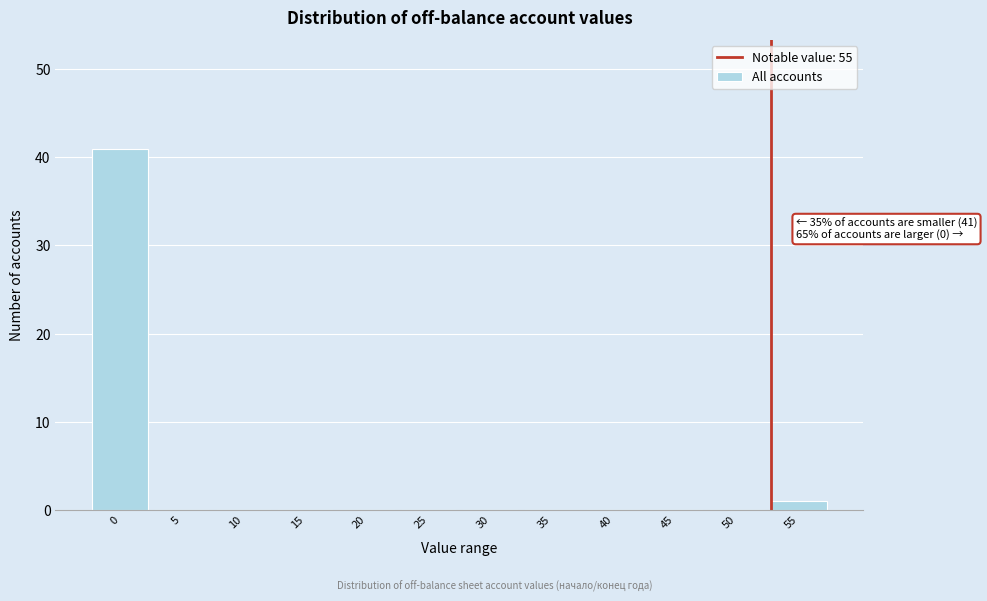

Reading left to right, transcribe all the data shown in this chart.

0=41	5=0	10=0	15=0	20=0	25=0	30=0	35=0	40=0	45=0	50=0	55=1